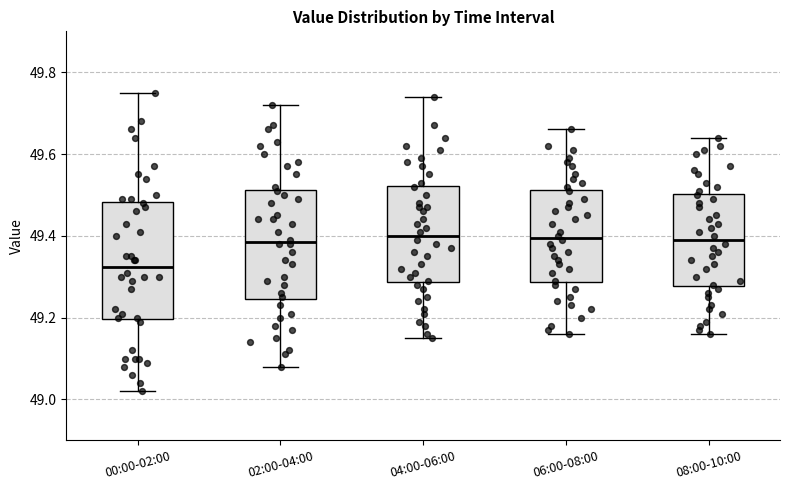

Where is the upper edge of the box for 04:00-06:00 on the y-axis? The values are not printed on the chart, so give them approximately, as read against the axis.

49.52